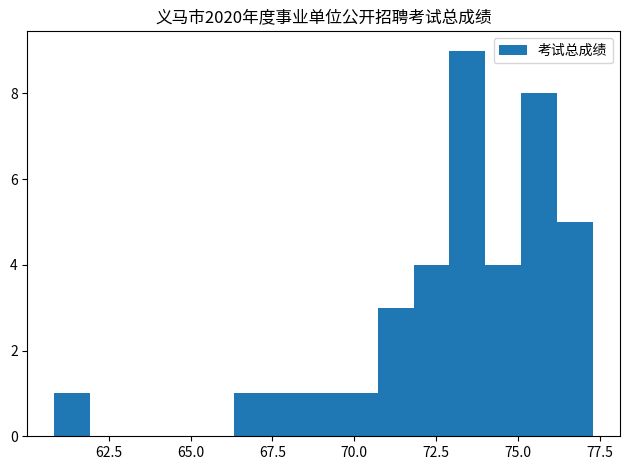

Read against the x-axis, roughly where is the centre of the tallest bar?

73.5